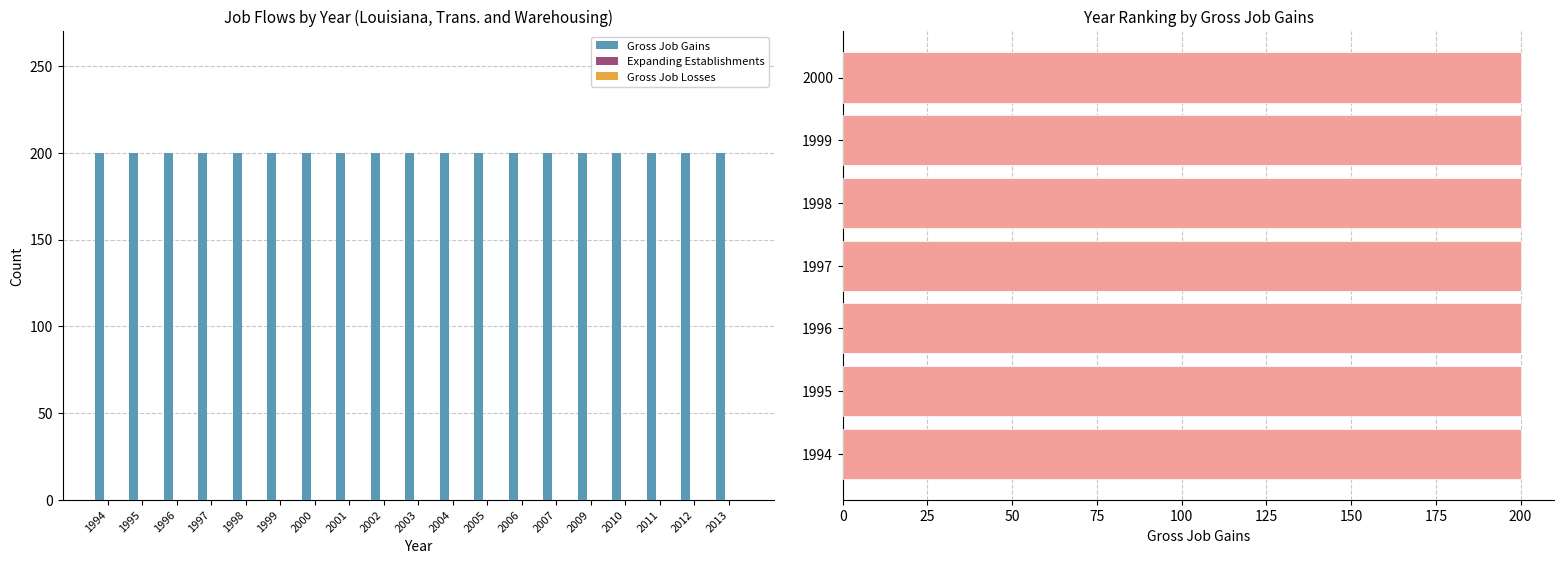

Between 2001 and 2013, which series saw the biggest shift?

Gross Job Gains